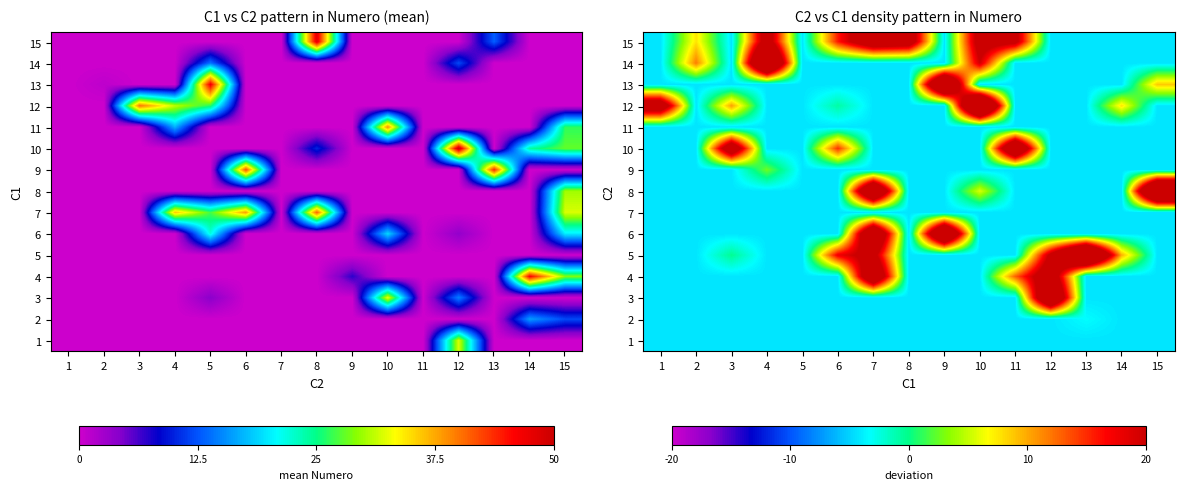

How many values in the 12 series exceed -4?

5